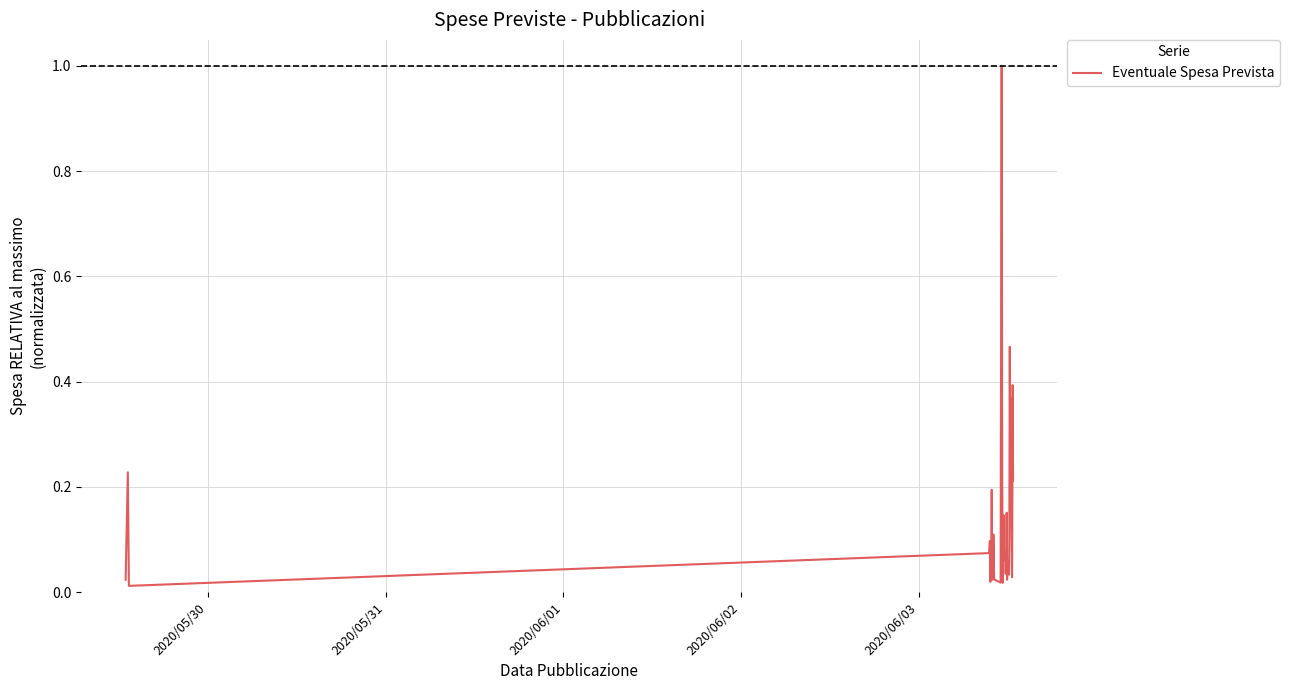

What is the greatest value displayed?

1.0